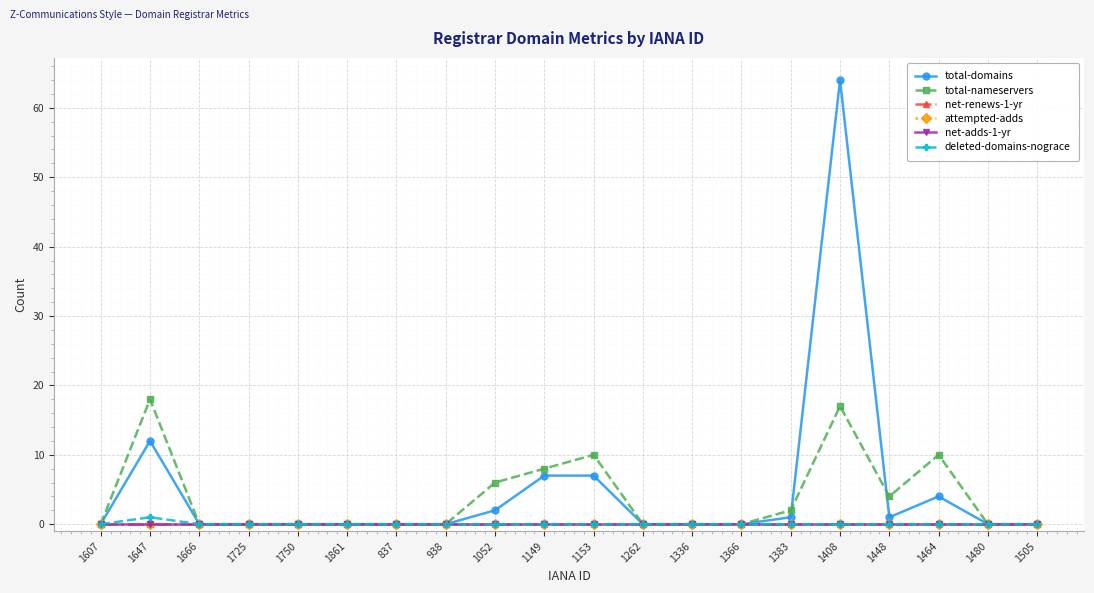

What is the difference between the maximum and second lowest values in the total-nameservers series?

18